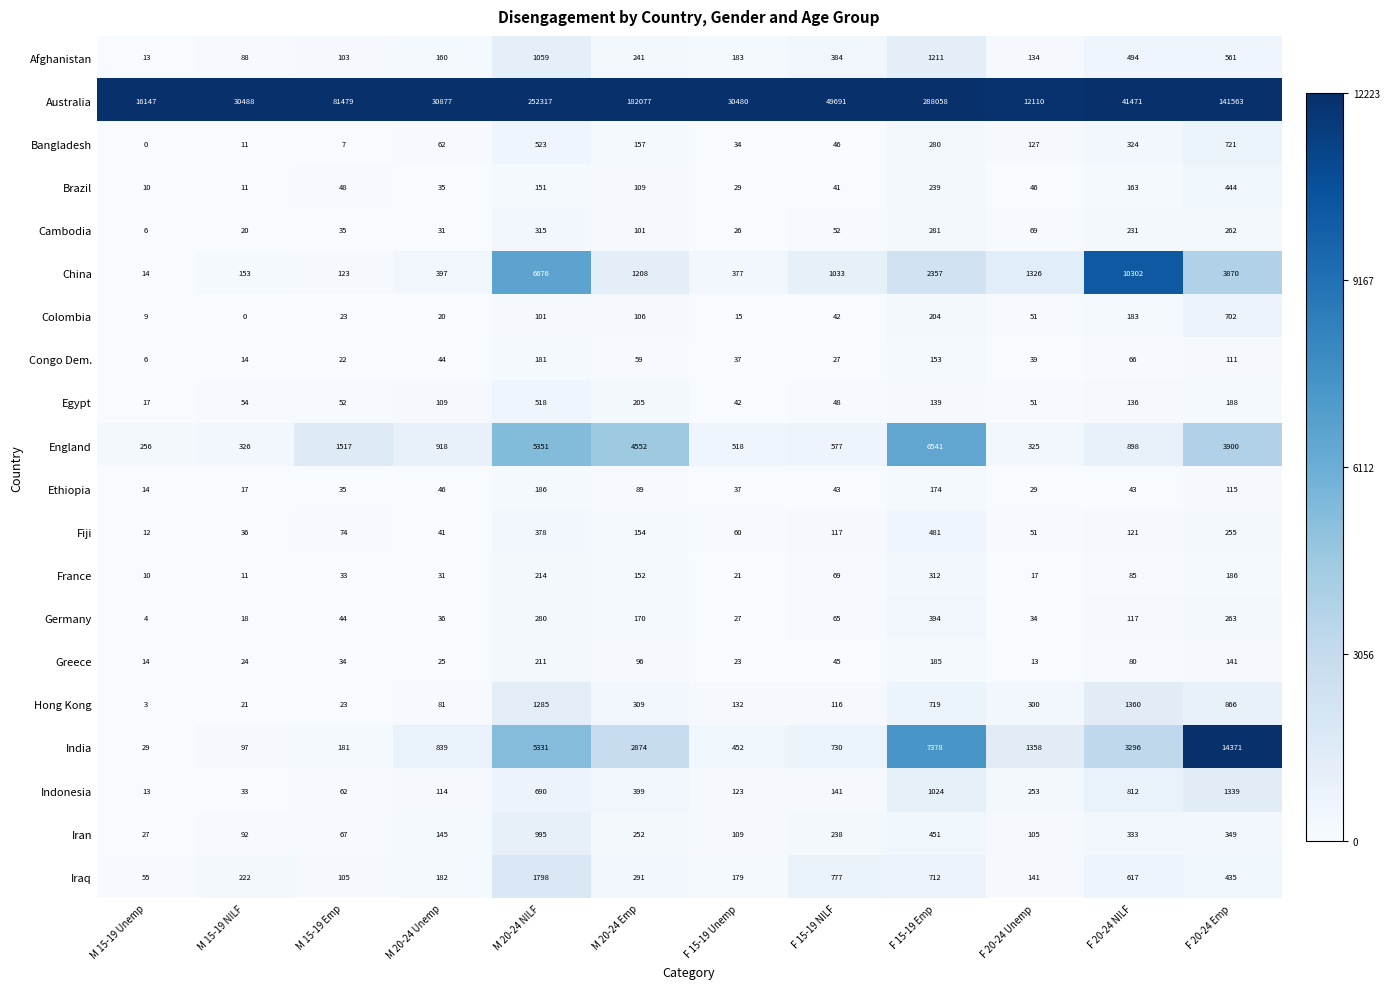

At which label is Ethiopia closest to 100?

M 20-24 Emp